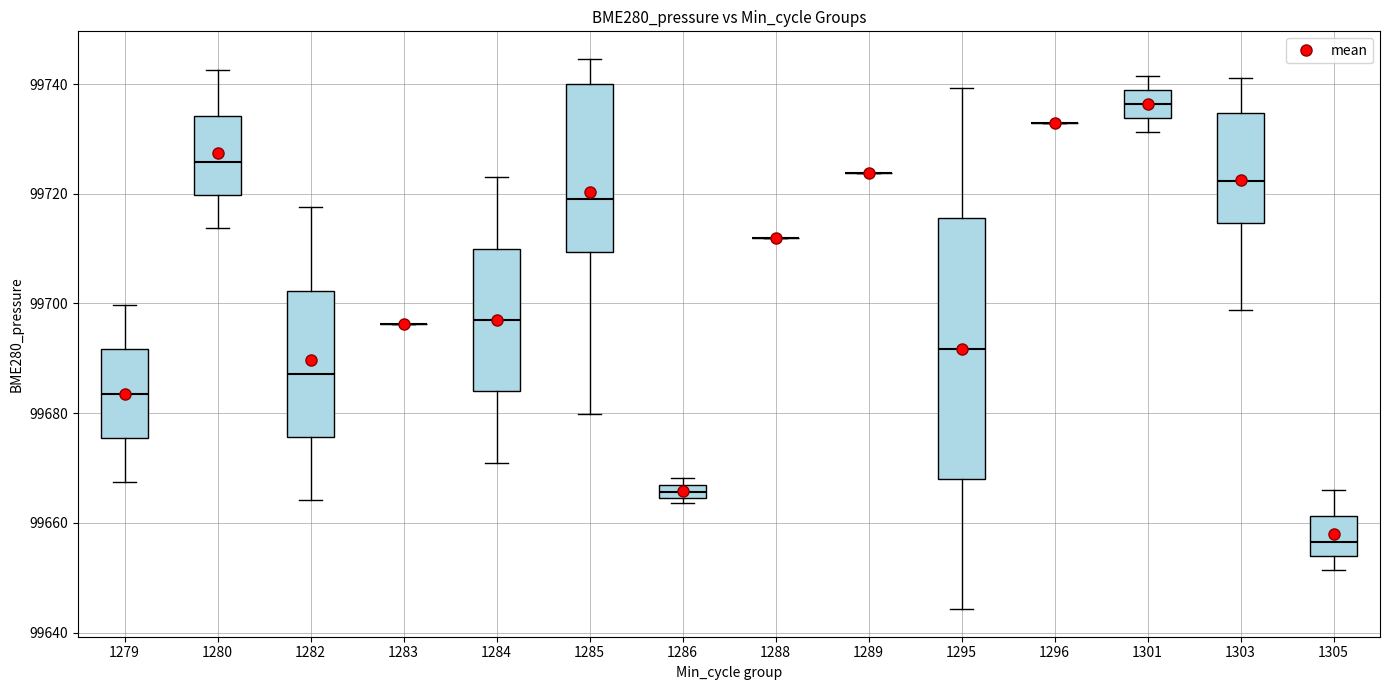

Which box is the tallest, from its lower edge to its upper edge?

1295